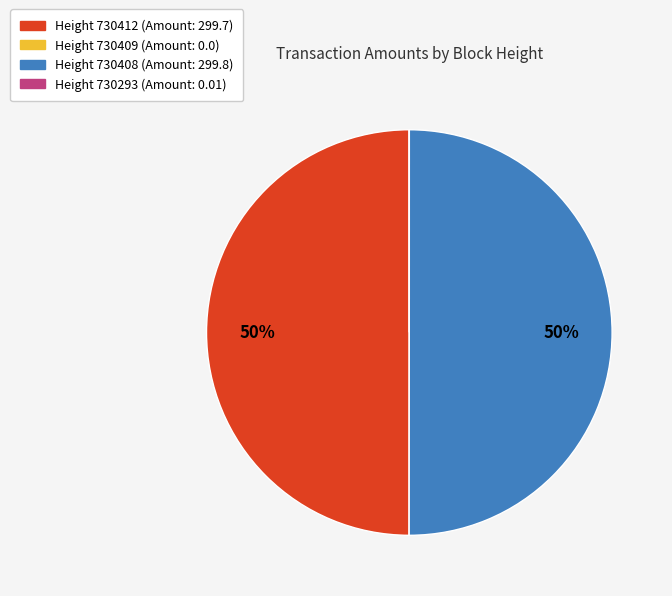

To the nearest percent, what is the difference between the largest and smallest slice percentages?

50%